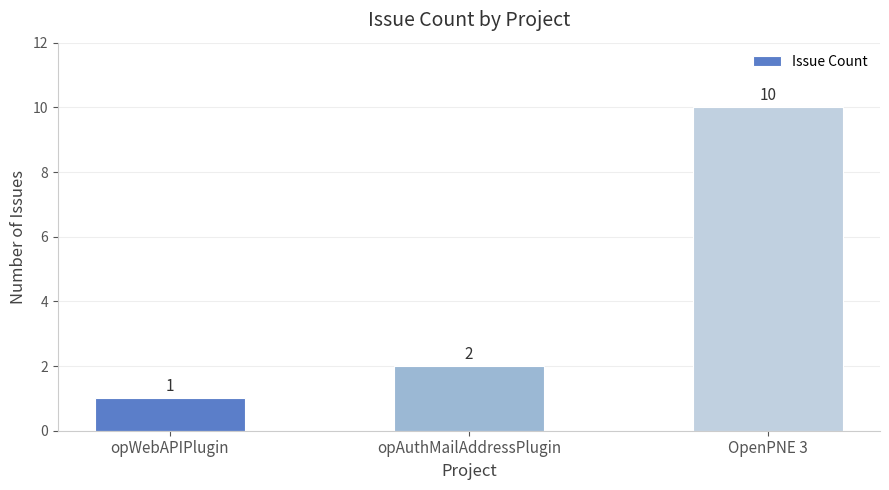

What is the ratio of the value at opWebAPIPlugin to the value at OpenPNE 3?

0.1